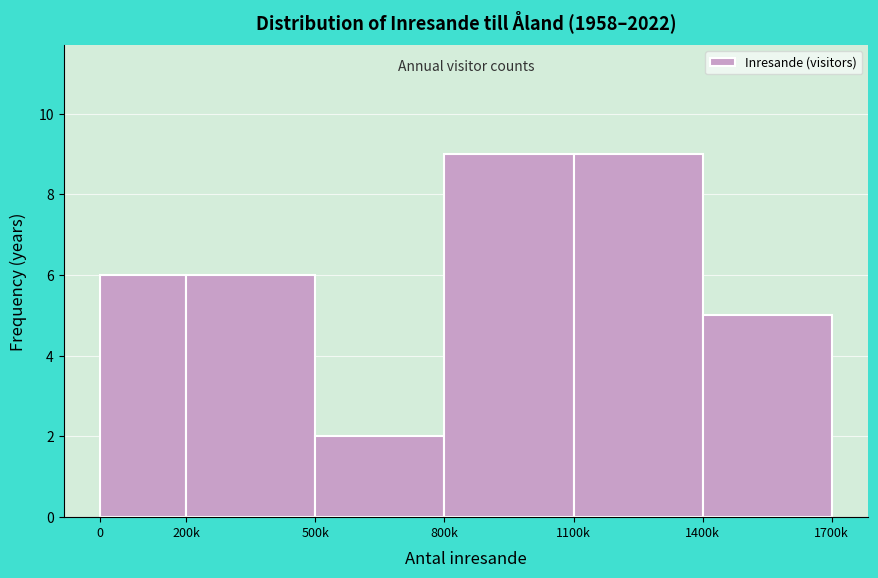

Reading right to left, extract all data points from this chart.

1400k=5	1100k=9	800k=9	500k=2	200k=6	0=6